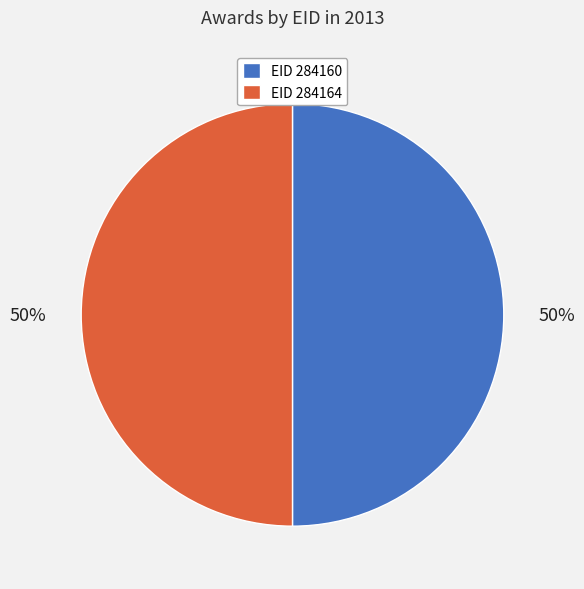

To the nearest percent, what is the average slice percentage?

50%